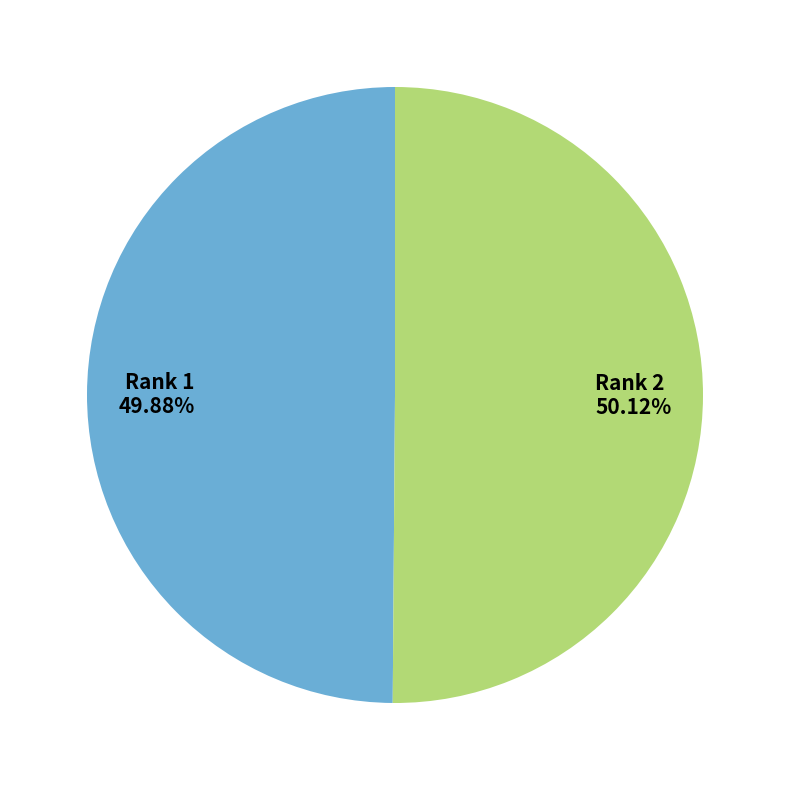

Does any single category account for the majority?

Yes